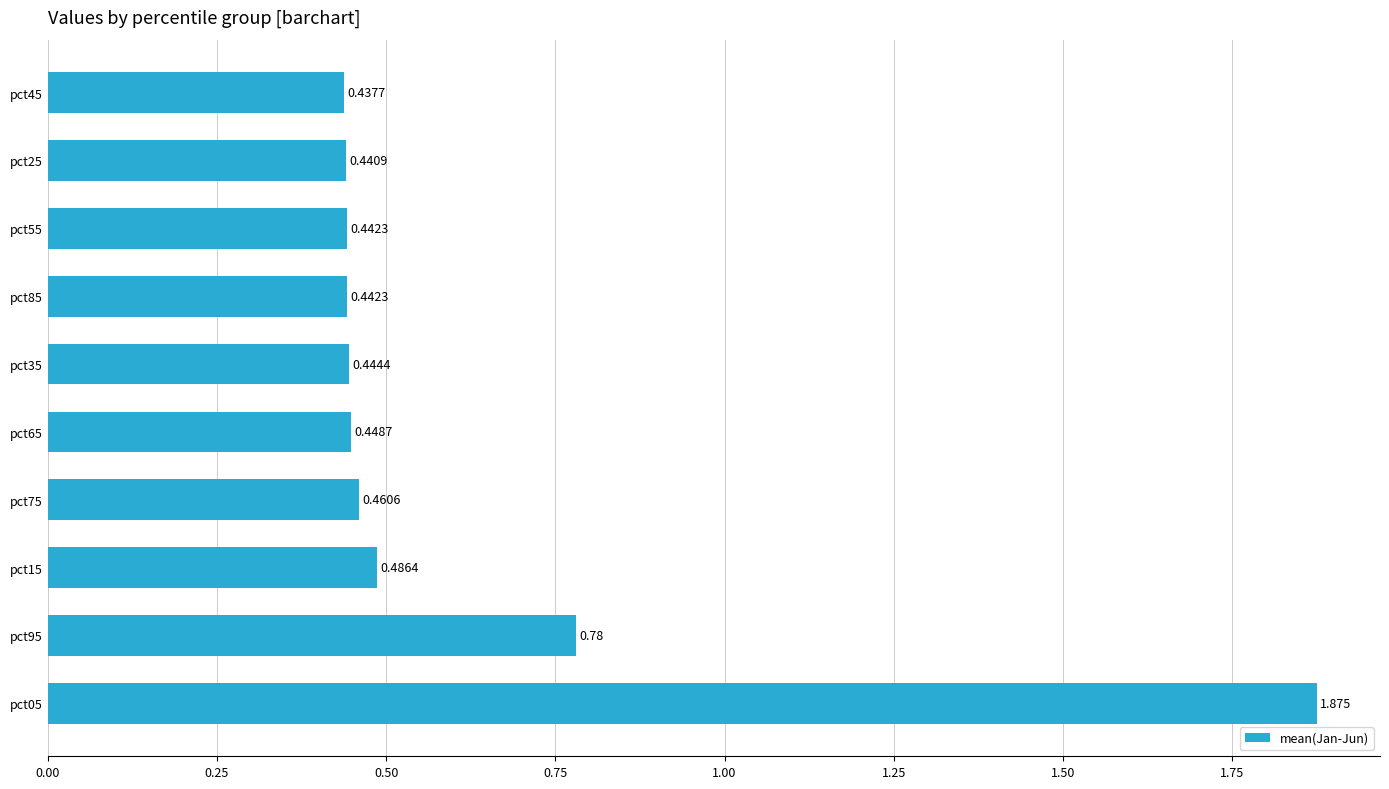

How many values are between 0 and 1?

9